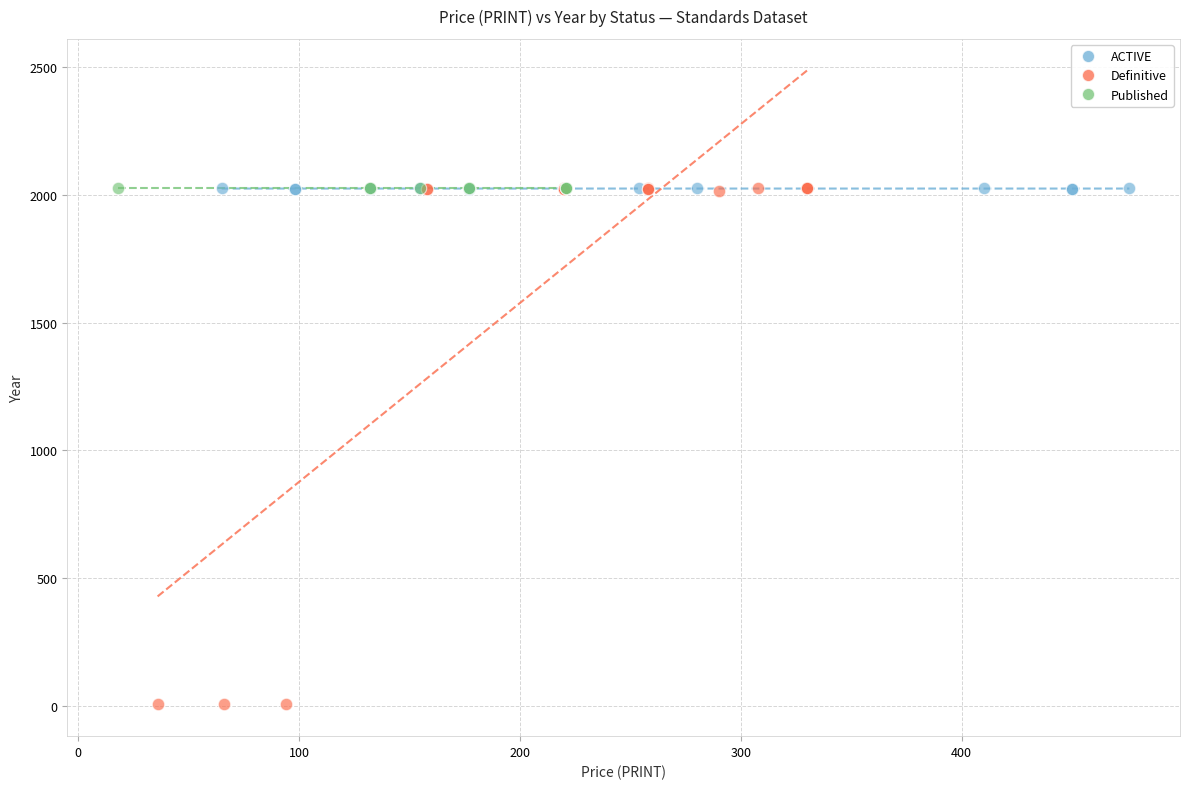

Which series contains the lowest Y value?

Definitive